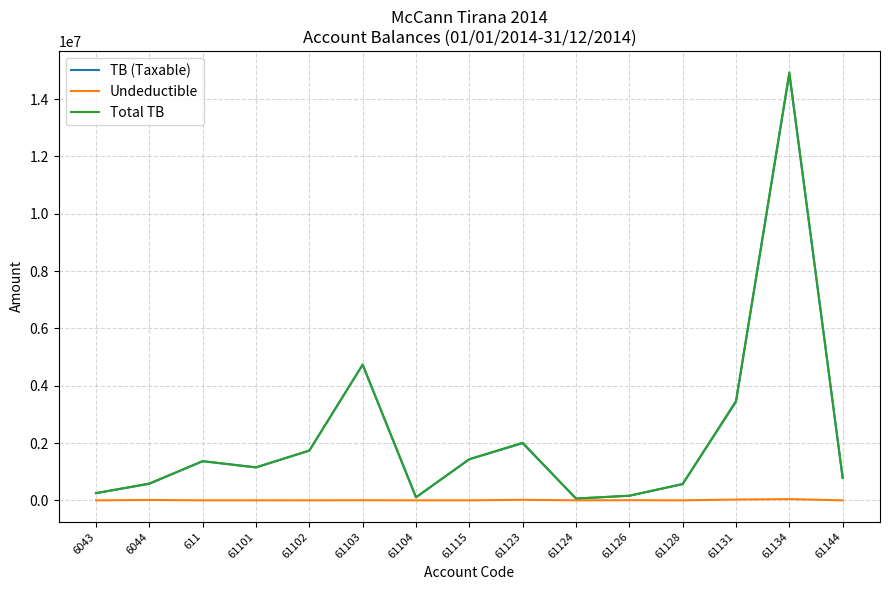

What is the approximate value of Total TB at 61104?

105900.0